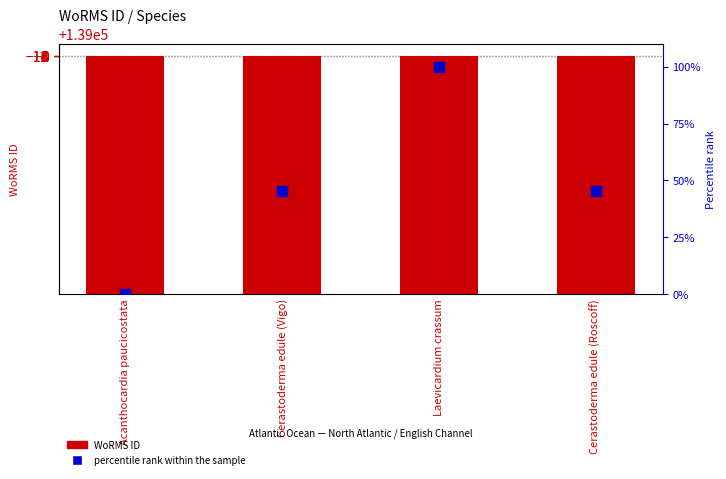

At how many categories does at least one series exceed 30773?

4